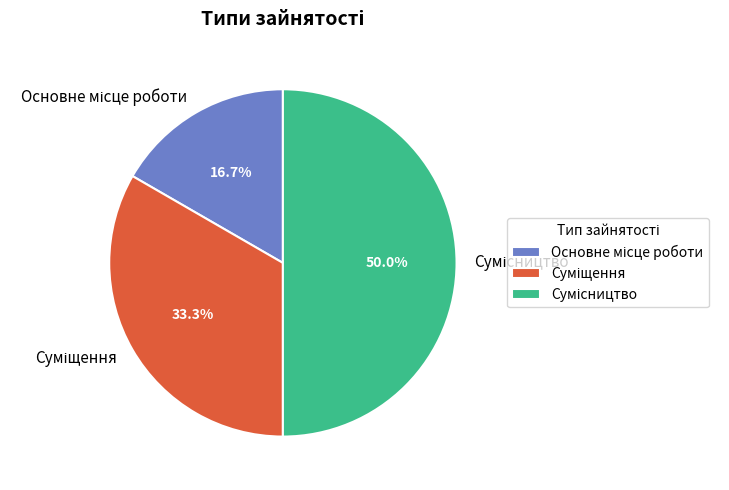

To the nearest percent, what is the average slice percentage?

33%